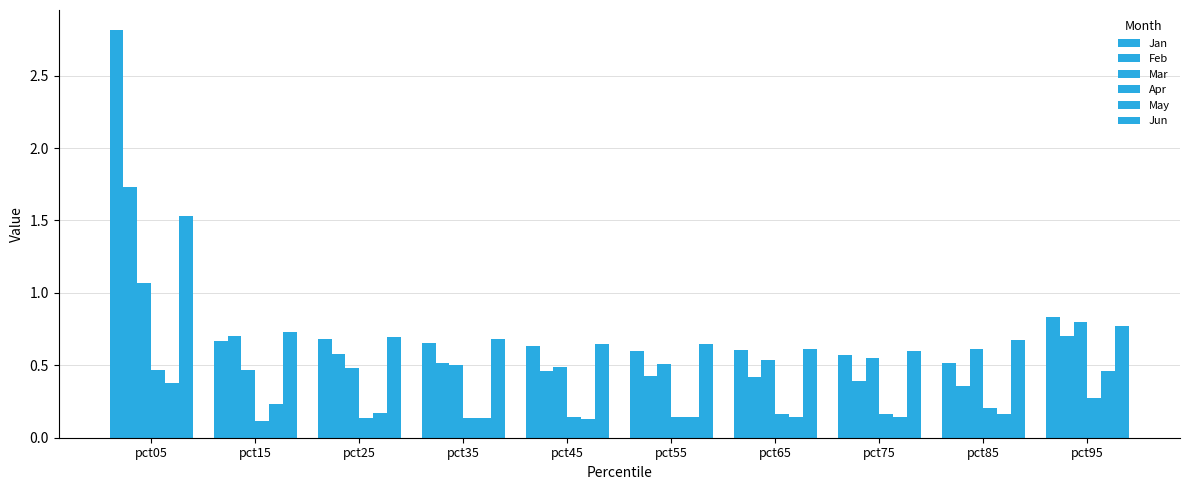

The value of Mar at pct05 is 1.1. True or false?

True